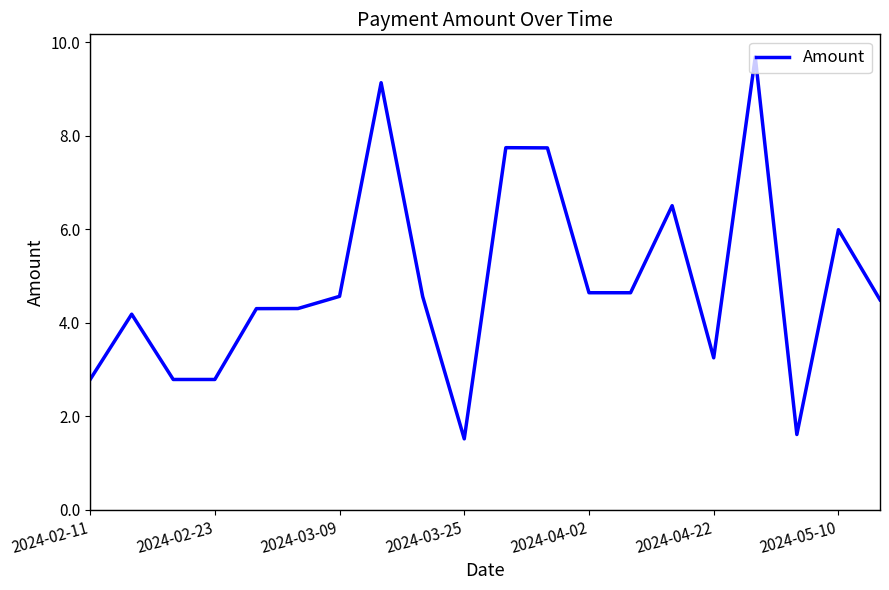

What is the difference between the maximum and minimum values?

8.2